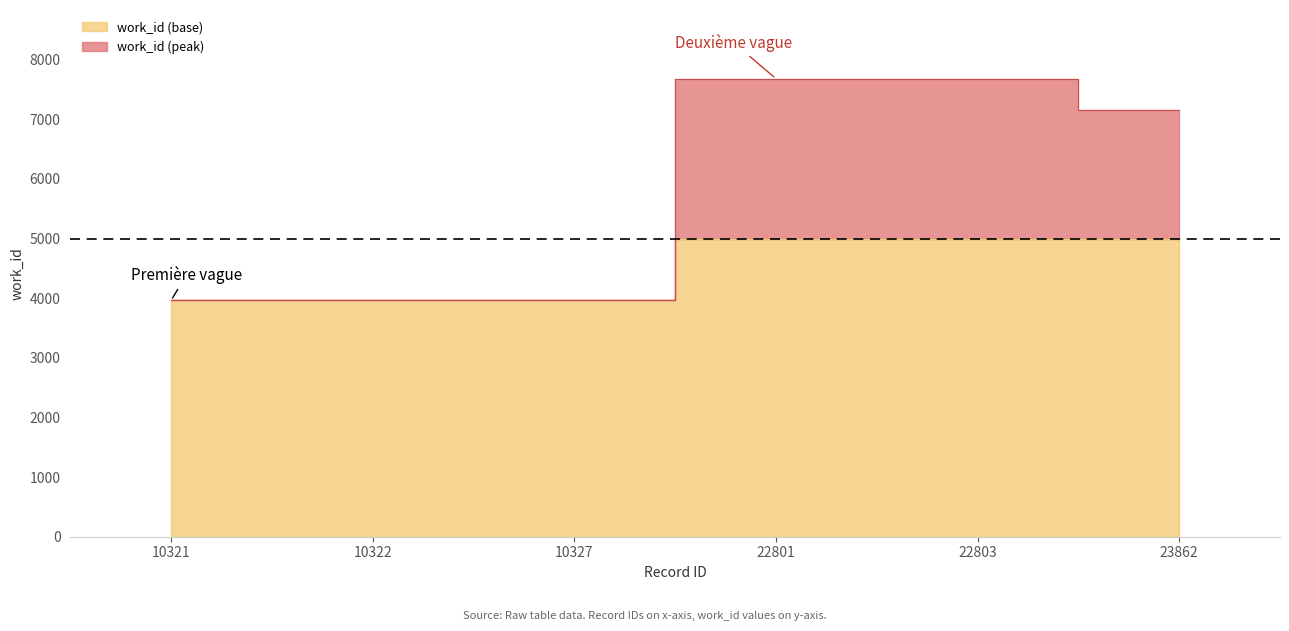

Is it true that the value at 10327 is 6302?

False